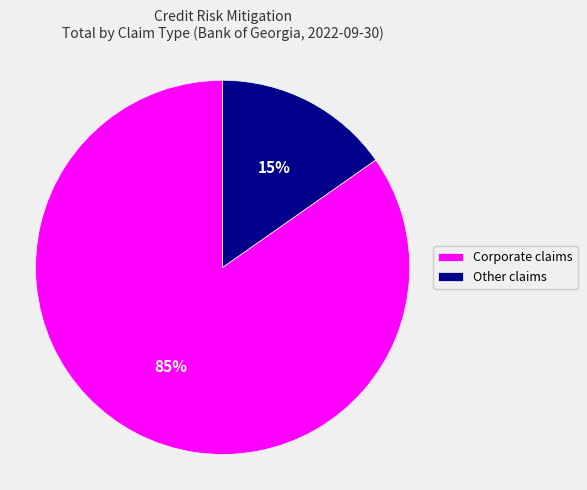

Which slice represents more than half of the pie?

Corporate claims